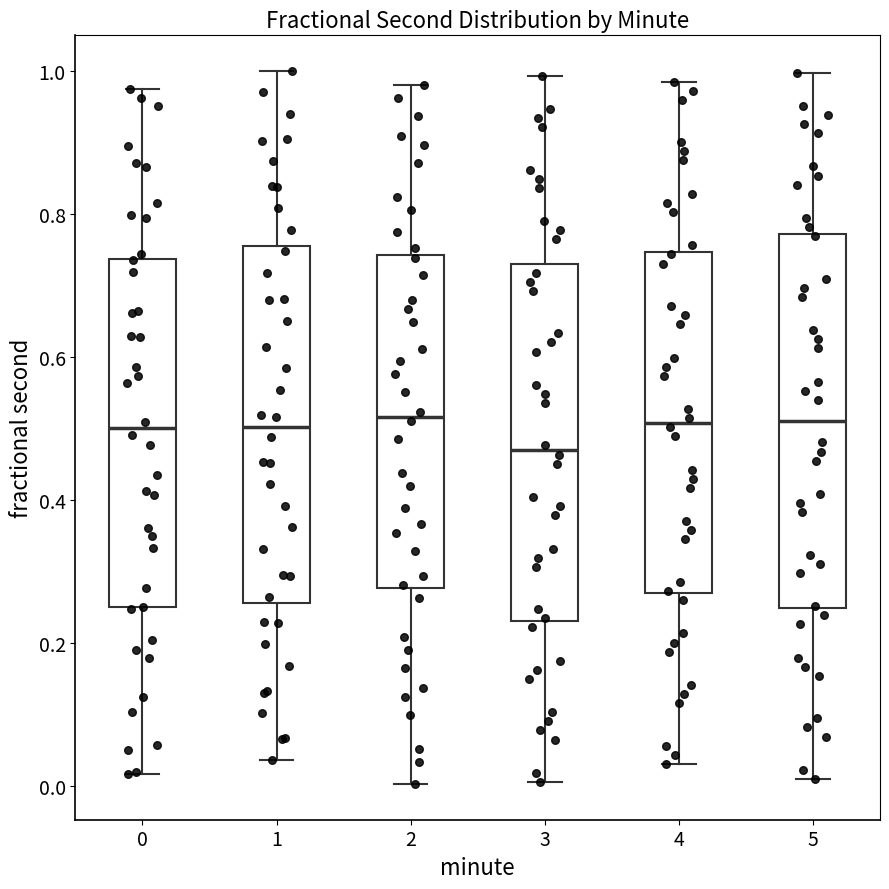

Reading left to right, read every box against the y-axis: the position of its median line, the range the box covers, and the ends of its whiskers. The values are not printed on the chart, so give them approximately, as read against the axis.

0: median 0.50, box 0.26 to 0.74, whiskers 0.02 to 0.98
1: median 0.50, box 0.26 to 0.76, whiskers 0.04 to 1.00
2: median 0.52, box 0.28 to 0.74, whiskers 0.00 to 0.98
3: median 0.48, box 0.24 to 0.72, whiskers 0.00 to 1.00
4: median 0.50, box 0.26 to 0.74, whiskers 0.04 to 0.98
5: median 0.52, box 0.24 to 0.78, whiskers 0.02 to 1.00